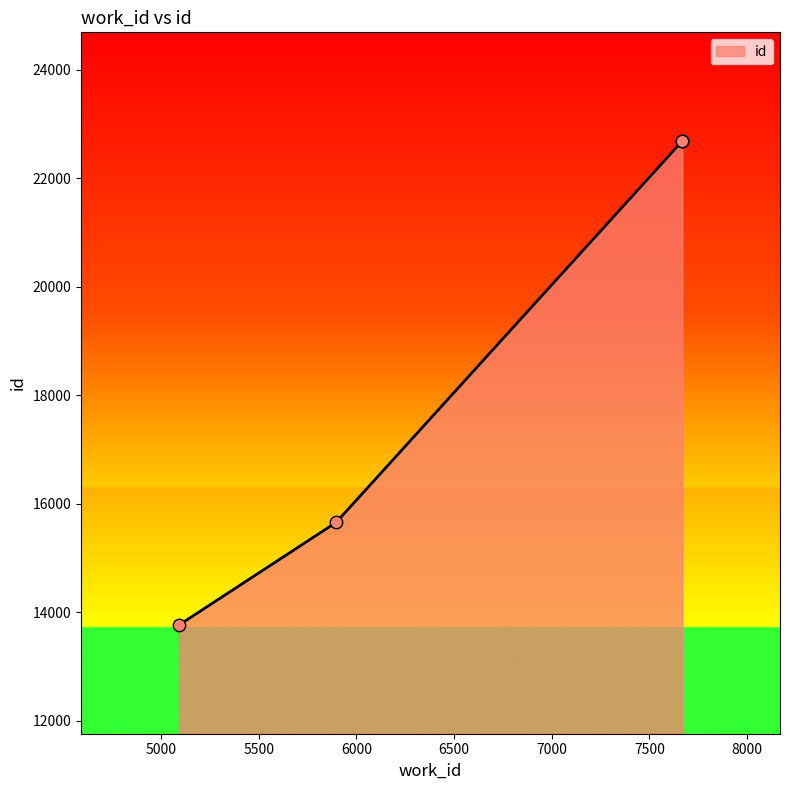

What is the change in value from 5896 to 7669?

+7035